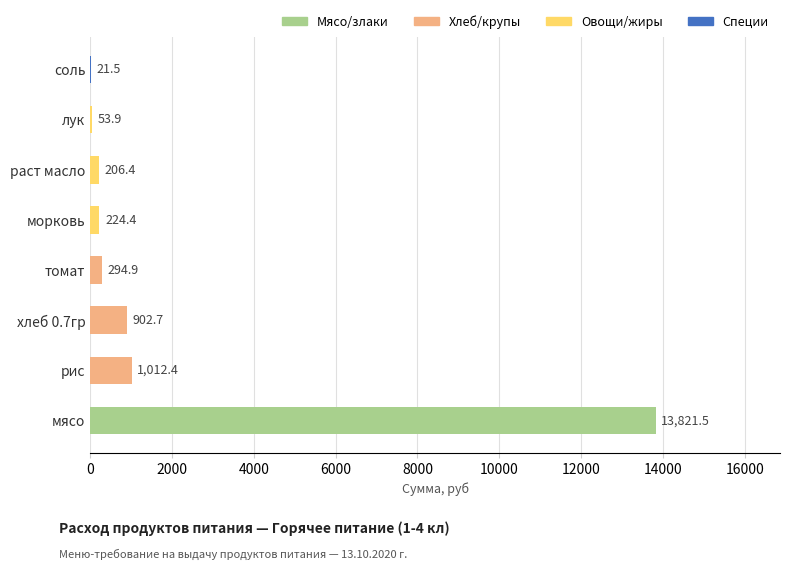

Between морковь and лук, which is larger?

морковь